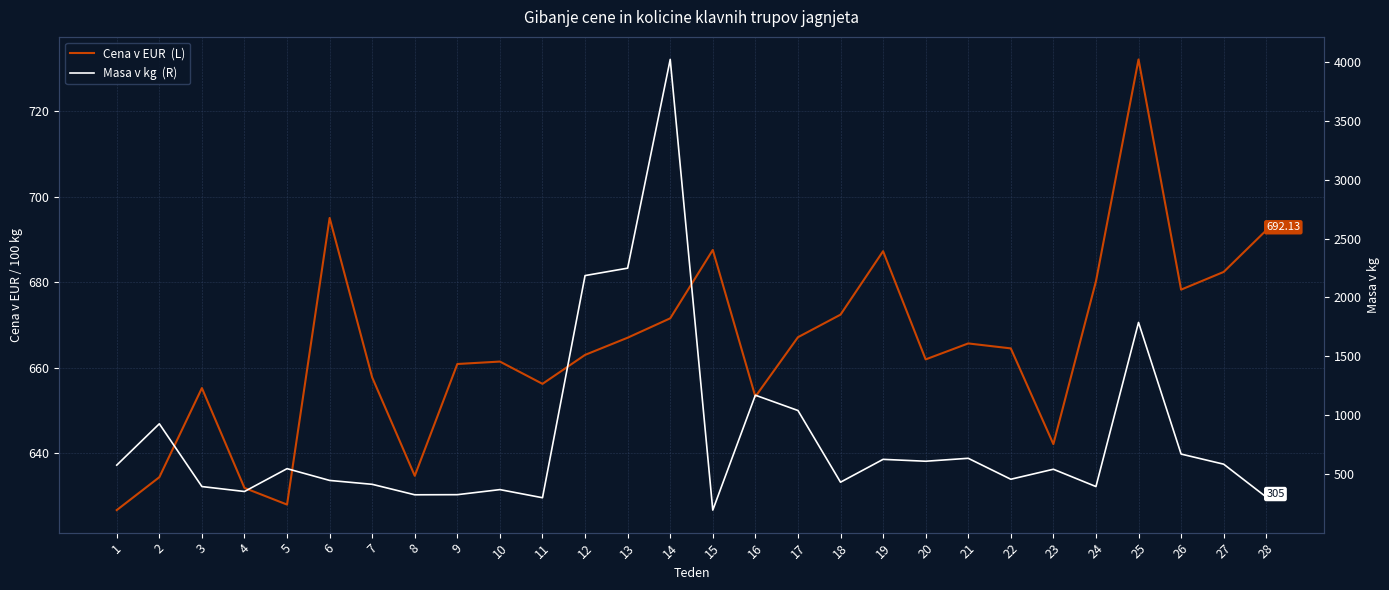

List the series in order of their peak value, highest first.

Masa v kg  (R), Cena v EUR  (L)